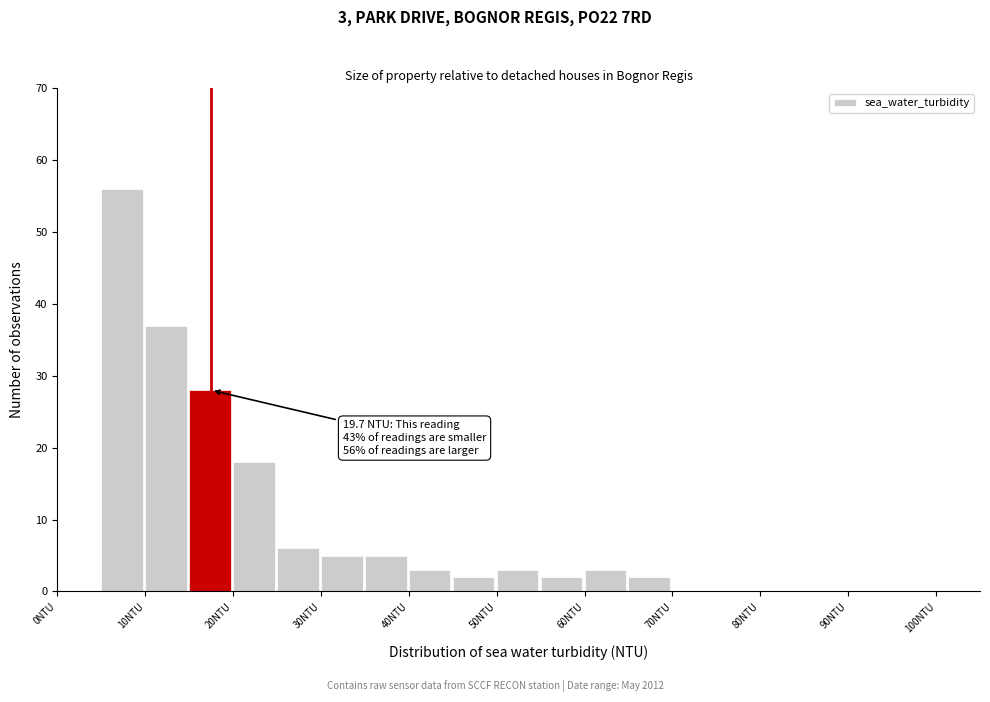

Which range on the x-axis has the tallest bar?

5 to 10